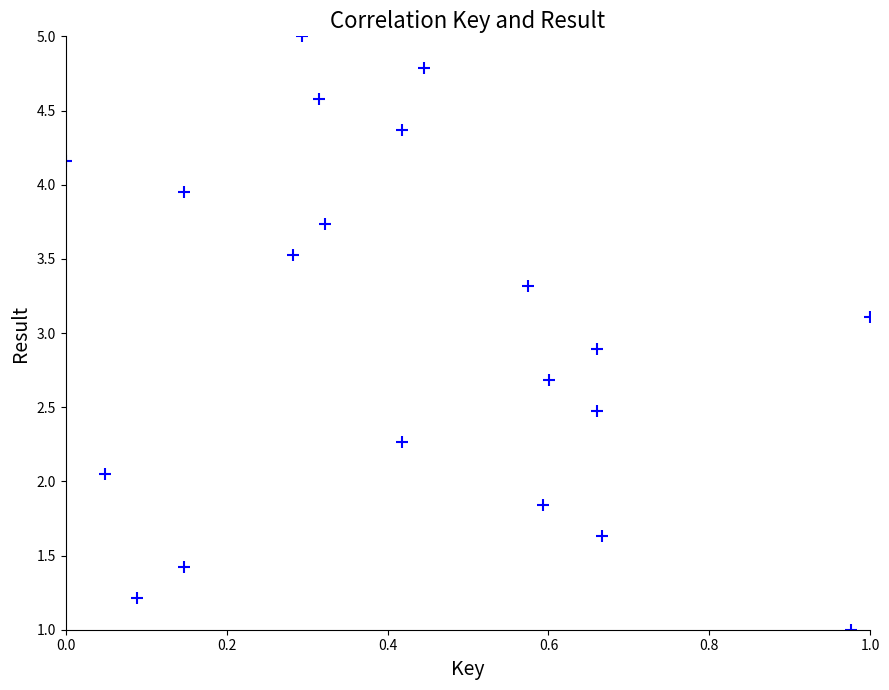

What is the range of Y values (max minus min)?

4.0